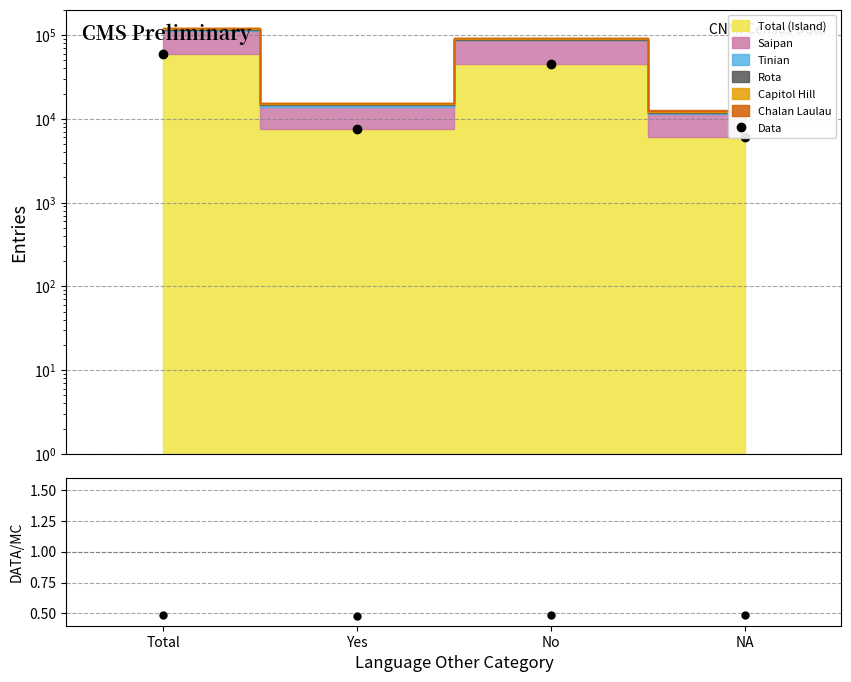

True or false: Data and Data/MC intersect in this chart.

False